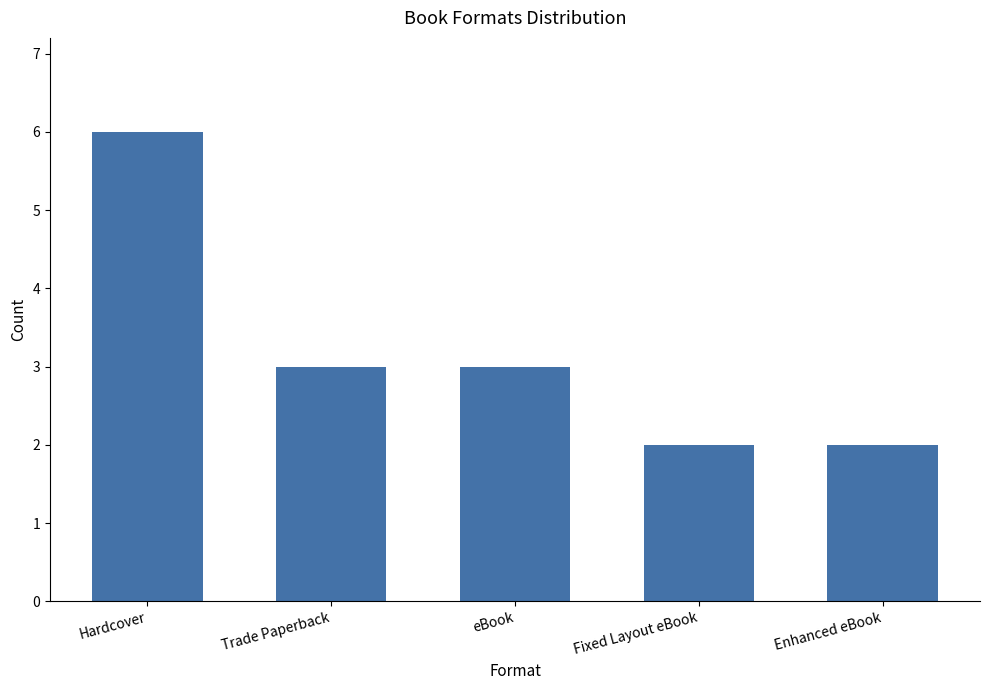

Count the number of data series in this chart.

1